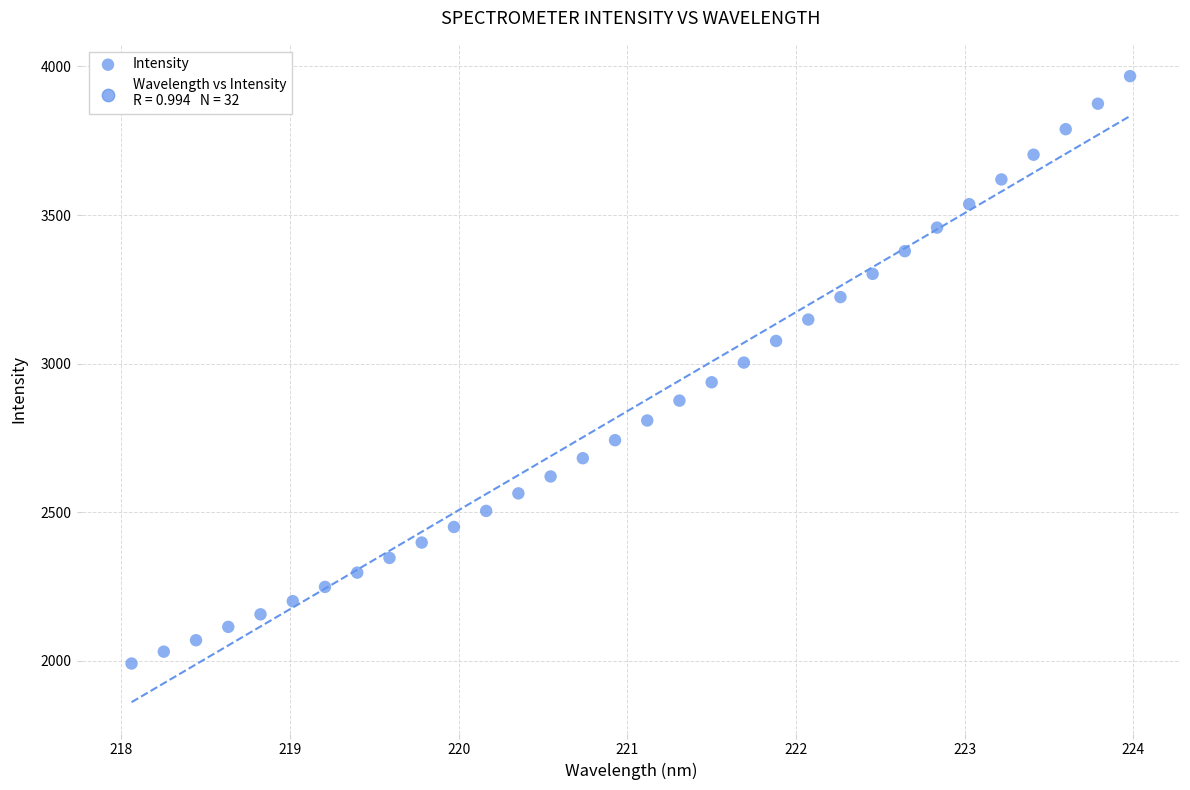

What is the range of Y values (max minus min)?

1975.7